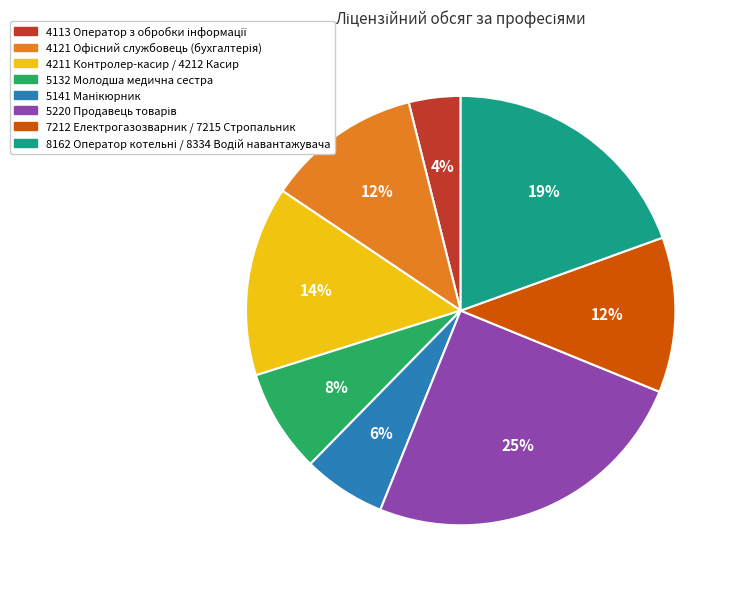

Is it true that 7212 Електрогазозварник / 7215 Стропальник is 22% of the pie?

False